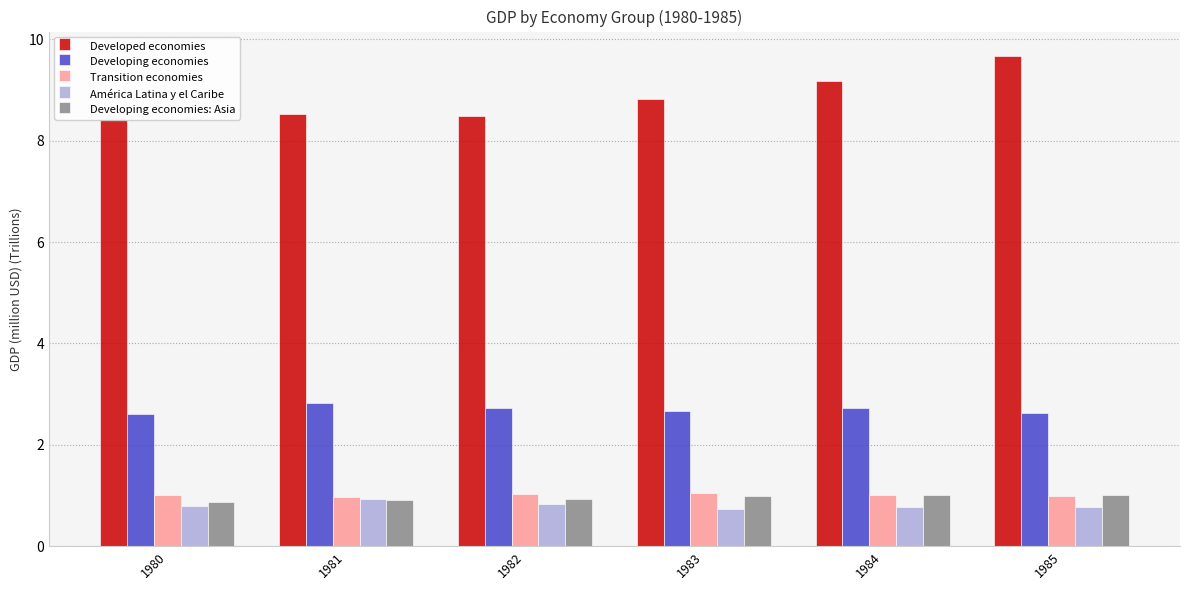

What is the average value of the Developed economies series?

8.8